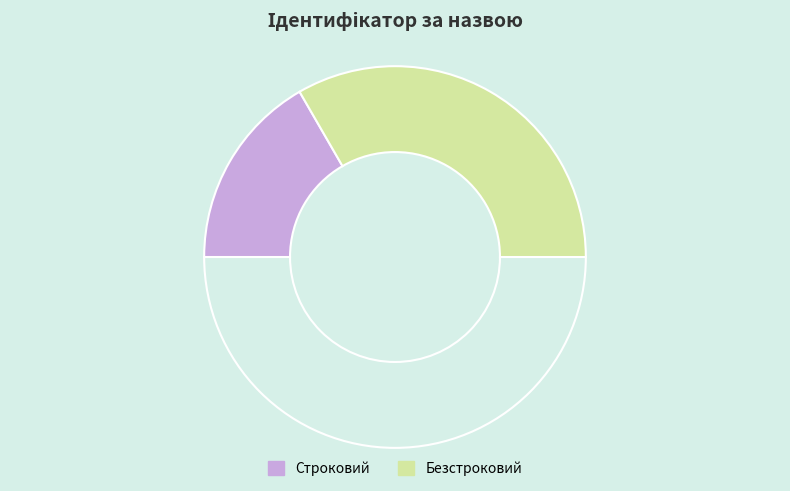

Count the number of slices in the pie.

3